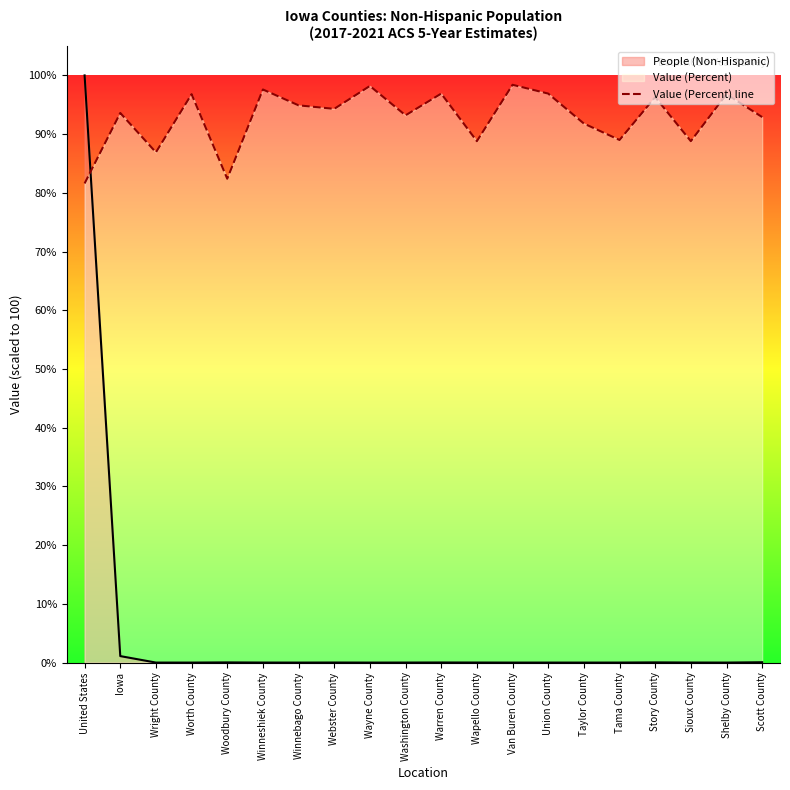

Approximately how many times larger is the value at Taylor County compared to Winnebago County?

1.0